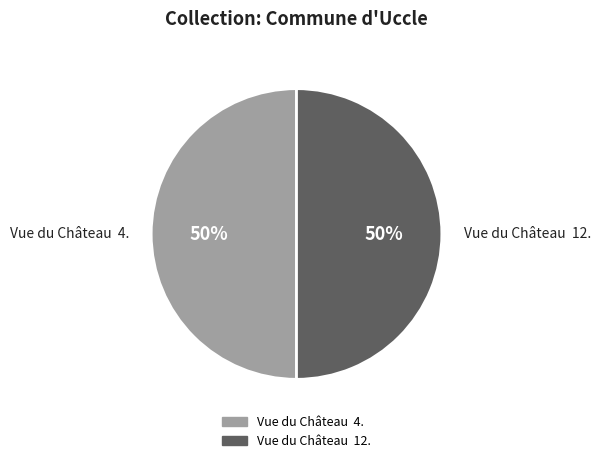

How many segments does this pie chart have?

2